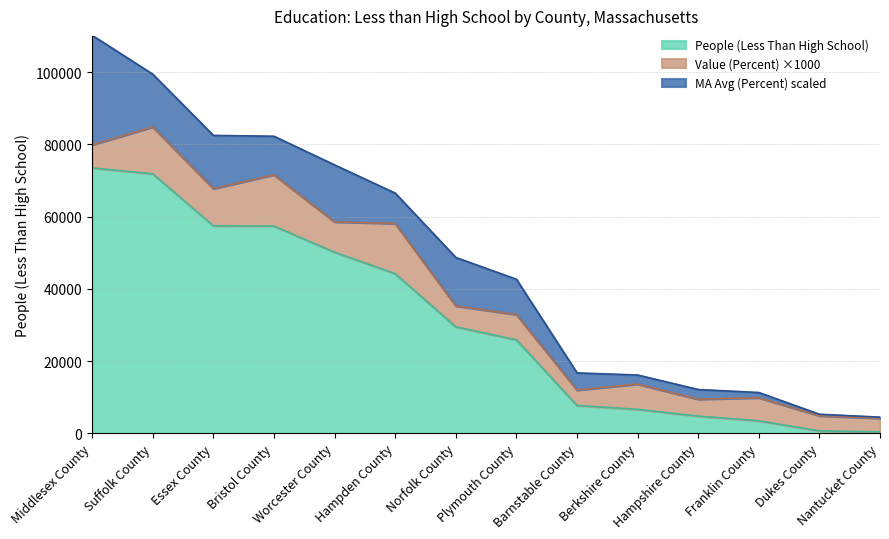

What is the highest value of the People (Less Than High School) series?

73449.0